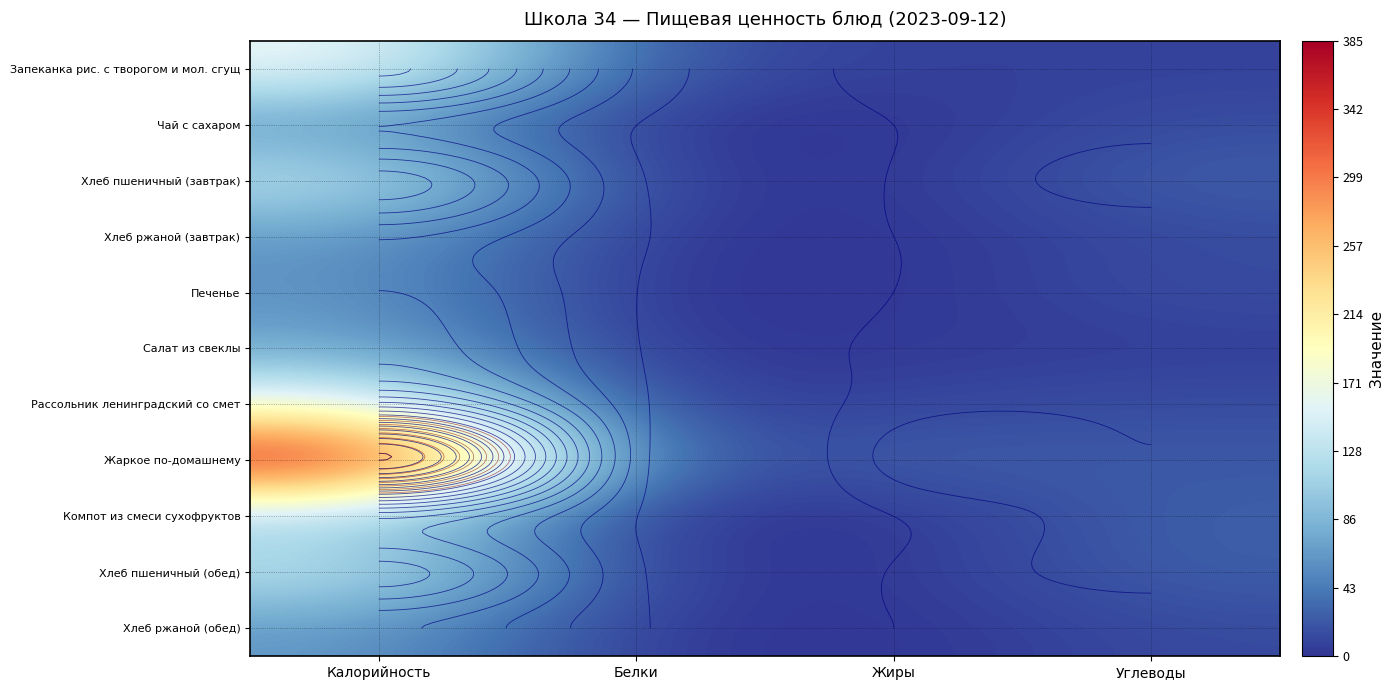

True or false: Жаркое по-домашнему has a value of 5.6 at Белки.

False